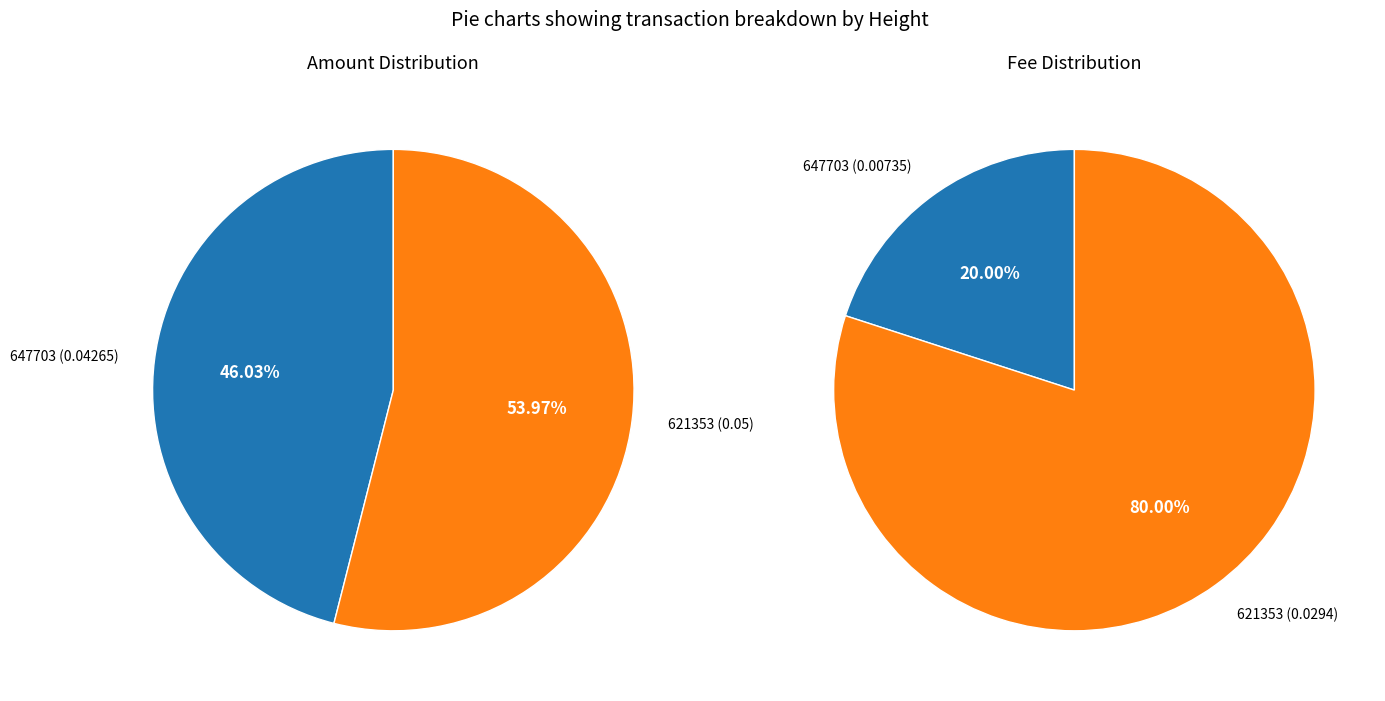

True or false: 621353 accounts for 54% of the total.

True